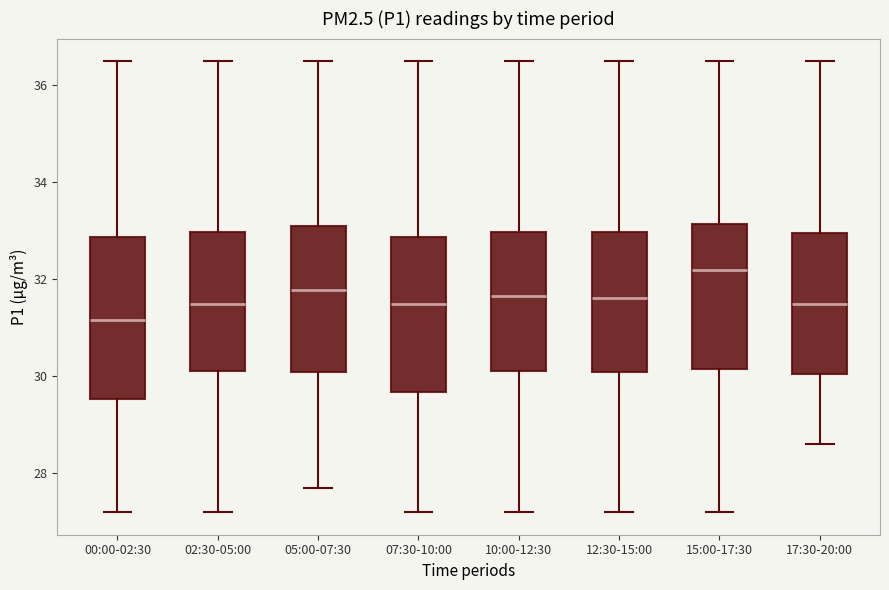

Reading left to right, transcribe this box plot: for each box, give where its median line is, the range the box spans, and where its two whiskers end, as read against the y-axis. The values are not printed on the chart, so give them approximately, as read against the axis.

00:00-02:30: median 31.2, box 29.6 to 32.8, whiskers 27.2 to 36.6
02:30-05:00: median 31.6, box 30.2 to 33.0, whiskers 27.2 to 36.6
05:00-07:30: median 31.8, box 30.0 to 33.2, whiskers 27.8 to 36.6
07:30-10:00: median 31.6, box 29.6 to 32.8, whiskers 27.2 to 36.6
10:00-12:30: median 31.6, box 30.2 to 33.0, whiskers 27.2 to 36.6
12:30-15:00: median 31.6, box 30.0 to 33.0, whiskers 27.2 to 36.6
15:00-17:30: median 32.2, box 30.2 to 33.2, whiskers 27.2 to 36.6
17:30-20:00: median 31.6, box 30.0 to 33.0, whiskers 28.6 to 36.6